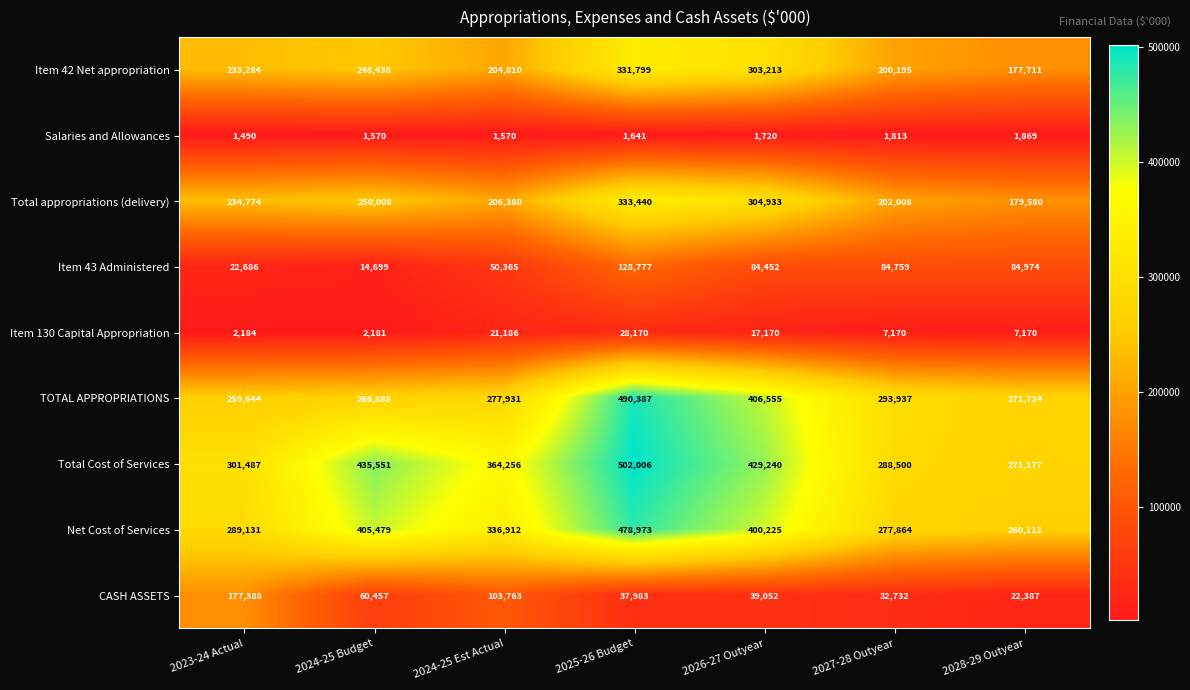

Where is Item 42 Net appropriation nearest to the value 254755?

2024-25 Budget